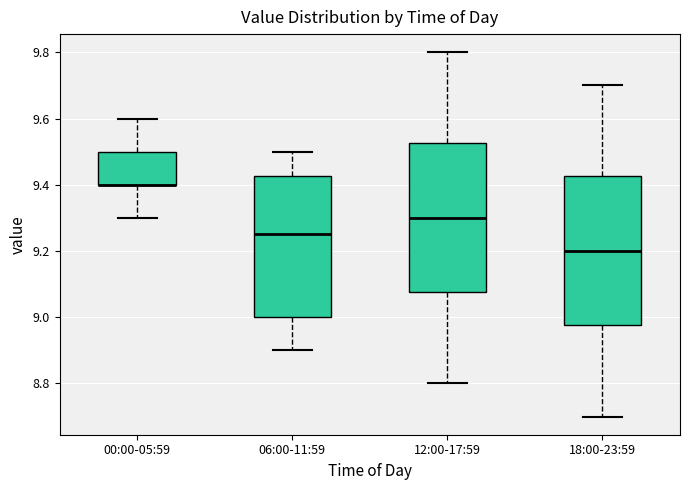

Where is the lower edge of the box for 00:00-05:59 on the y-axis? The values are not printed on the chart, so give them approximately, as read against the axis.

9.40